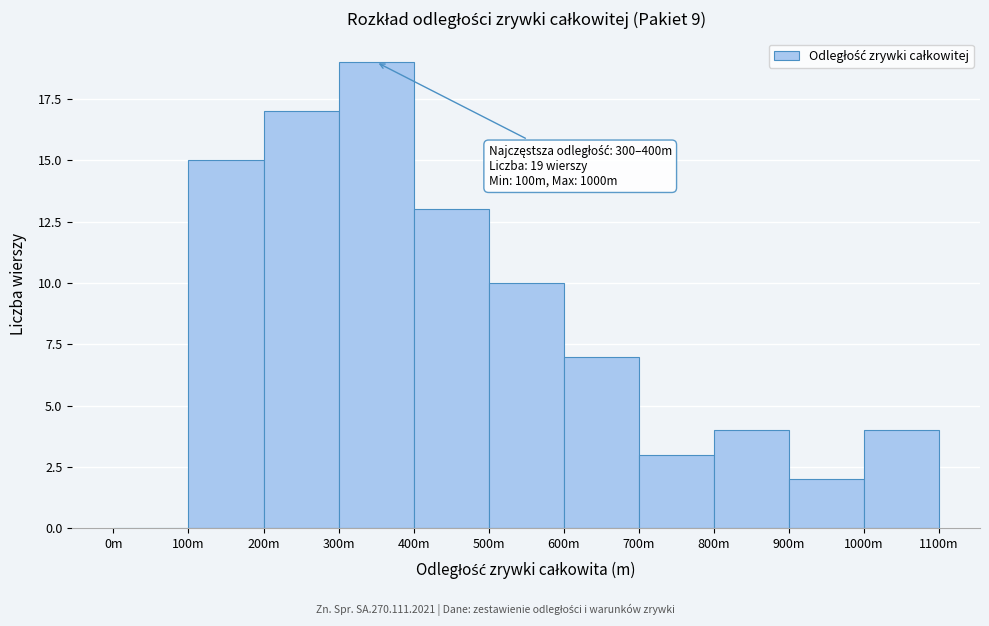

Reading left to right, list all the values displayed in this chart.

0m=0	100m=15	200m=17	300m=19	400m=13	500m=10	600m=7	700m=3	800m=4	900m=2	1000m=4